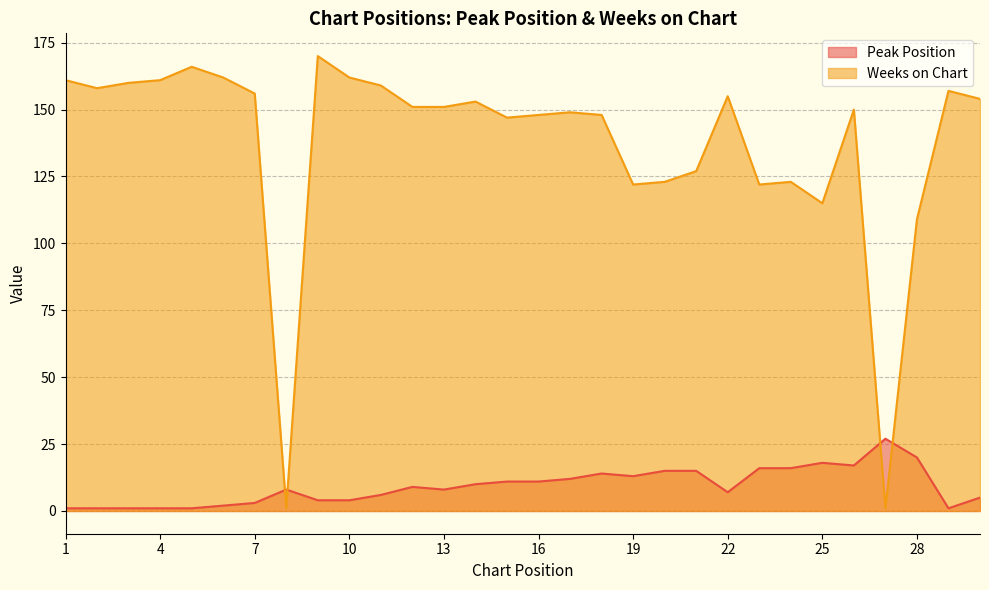

What is the difference between the maximum and minimum values in the Peak Position series?

26